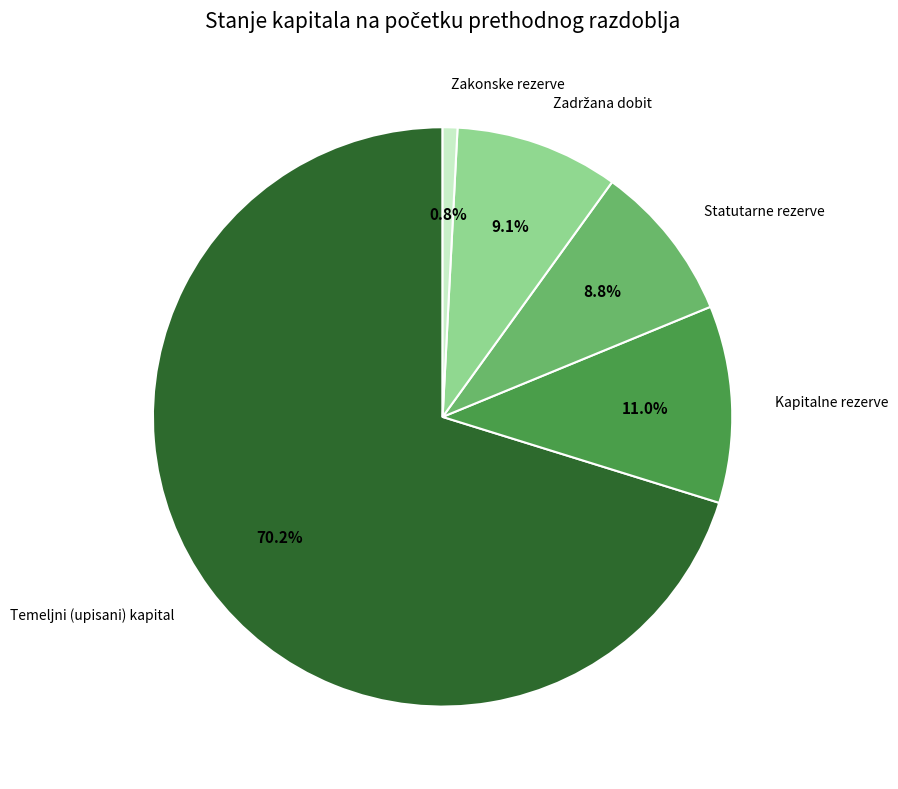

Does any single category account for the majority?

Yes